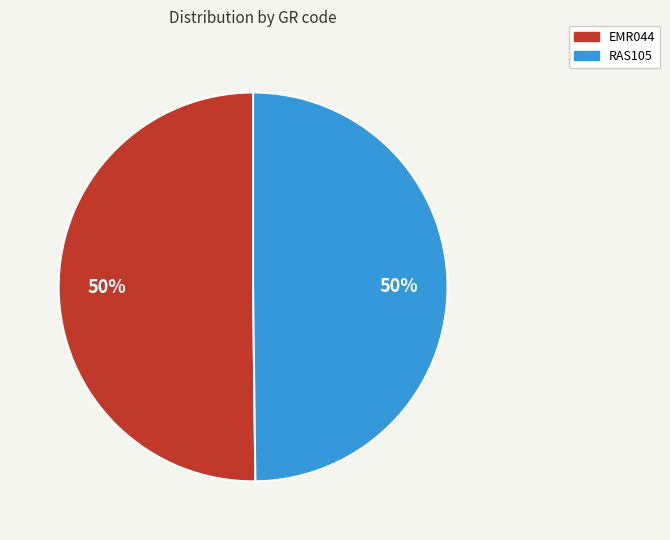

How many segments does this pie chart have?

2